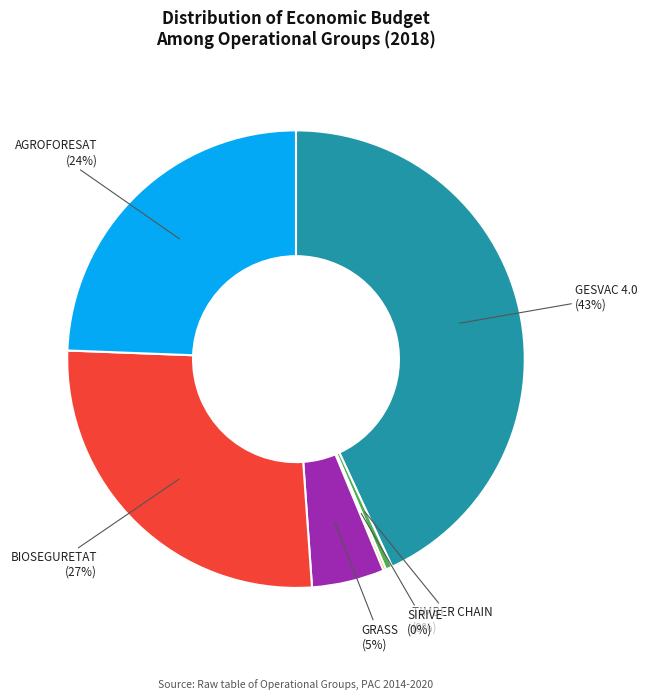

The BIOSEGURETAT slice represents 27% of the pie. True or false?

True